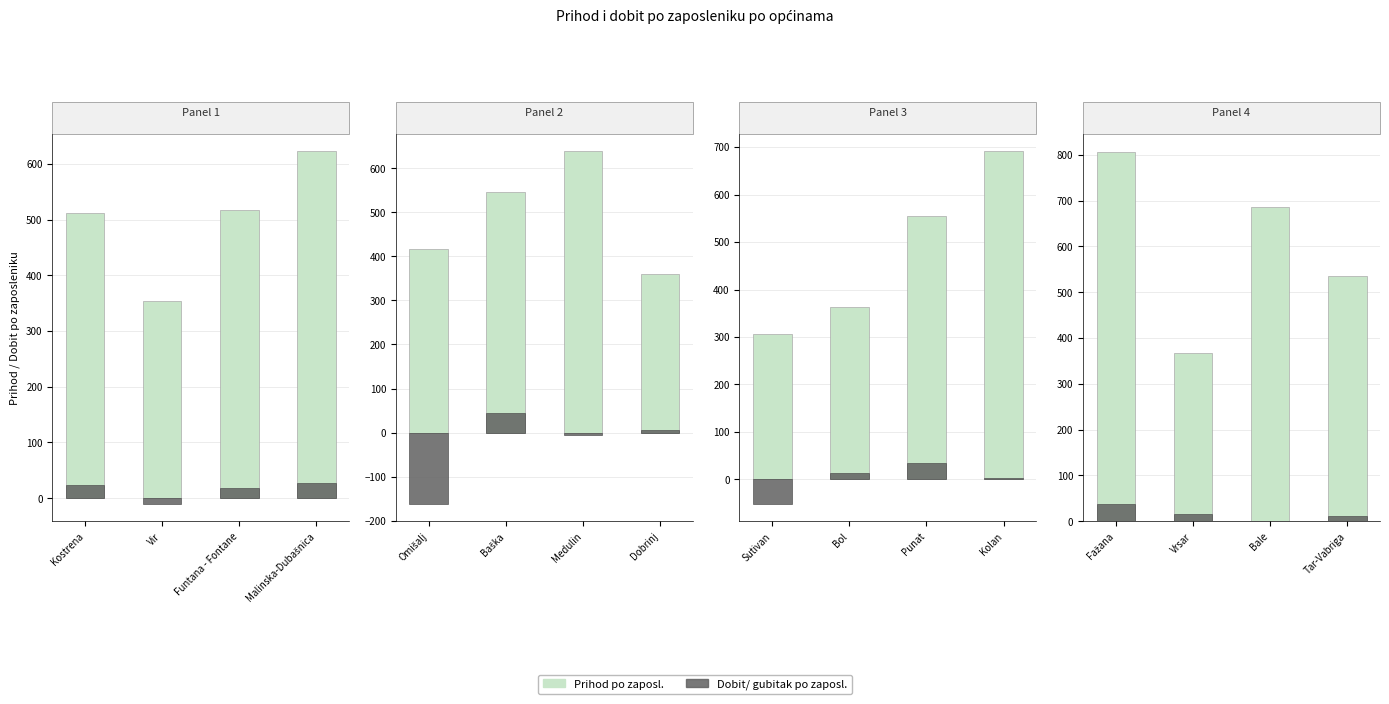

Where is Prihod po zaposl. nearest to the value 587?

Tar-Vabriga